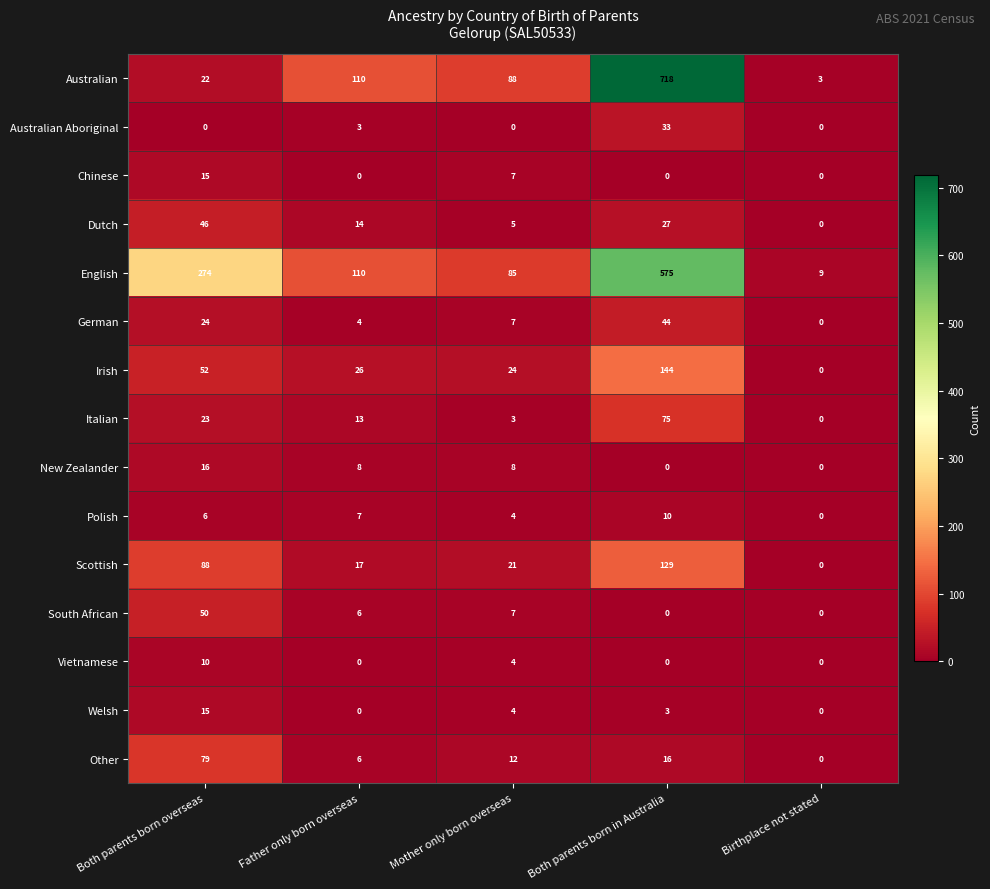

Which series has the largest total across all categories?

English